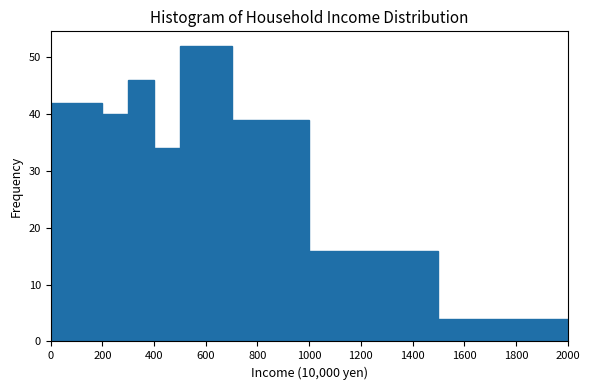

Which range on the x-axis has the tallest bar?

500 to 700